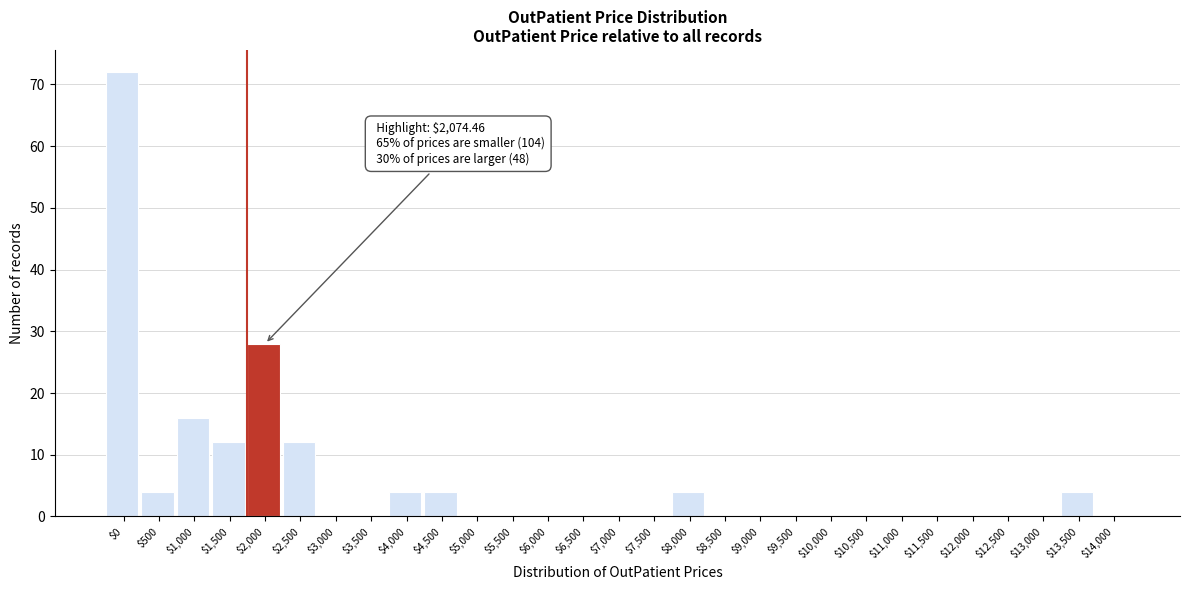

At which category does the chart reach its peak across all series?

$0